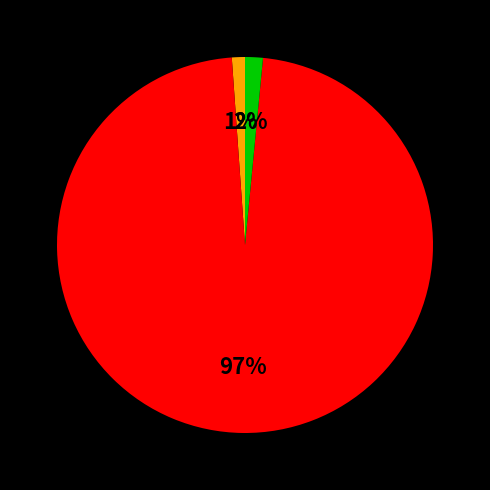

To the nearest percent, what is the difference between the largest and smallest slice percentages?

96%